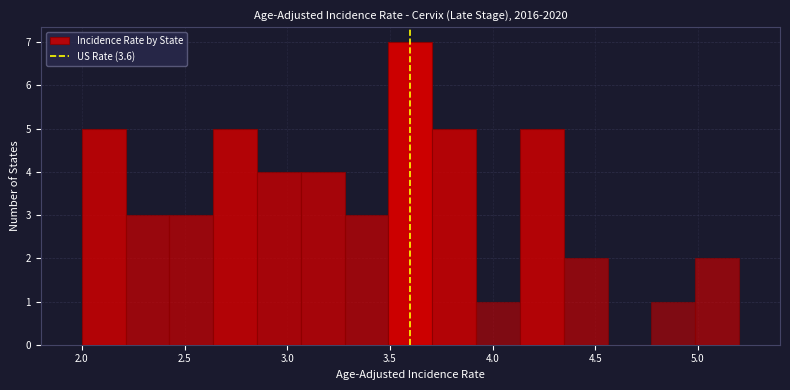

Which range on the x-axis has the tallest bar?

3.50 to 3.70